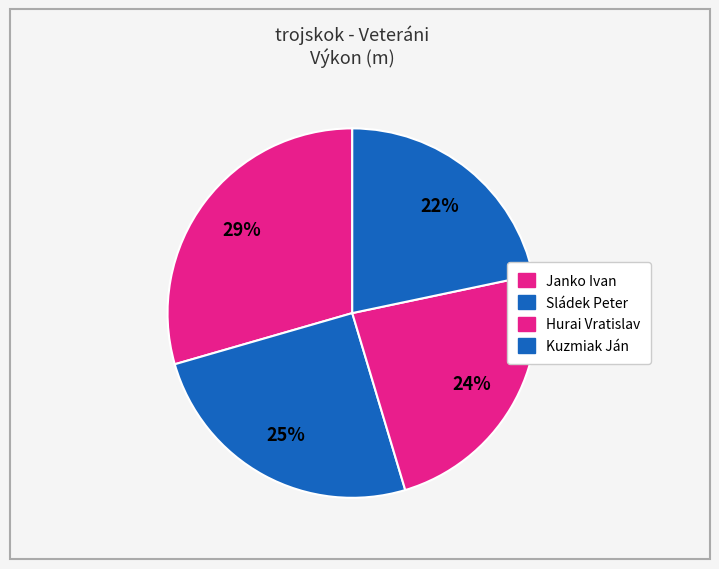

To the nearest percent, what portion does Hurai Vratislav represent?

24%